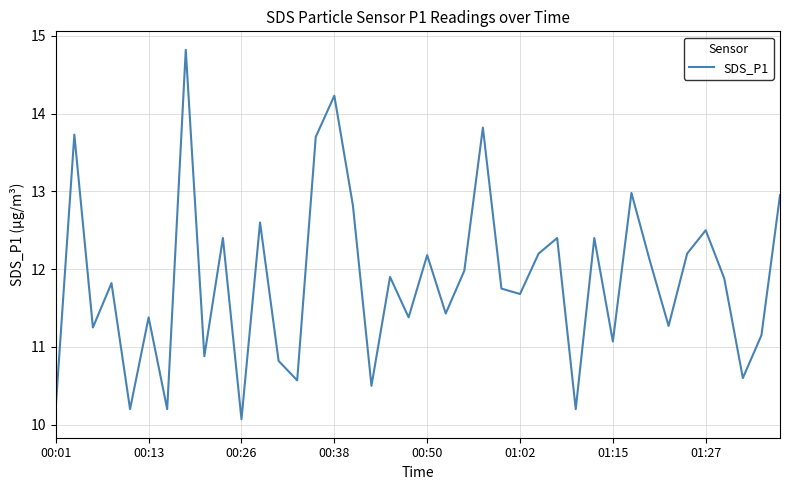

What is the greatest value displayed?

14.8